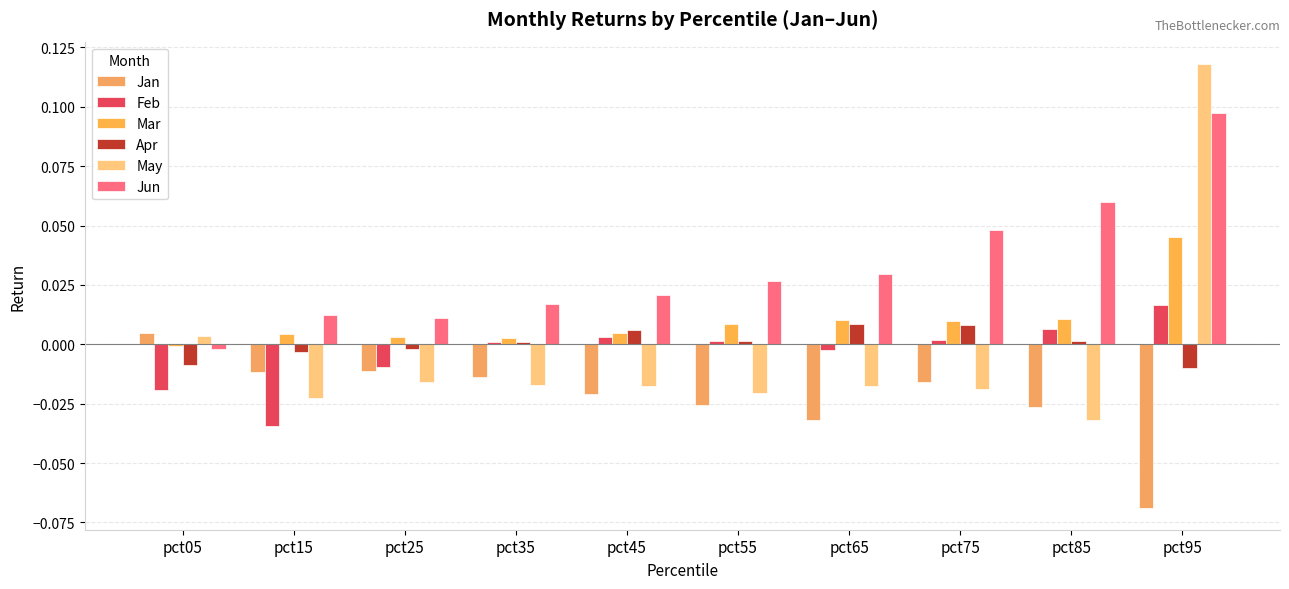

Which category has the highest value across all series?

pct95